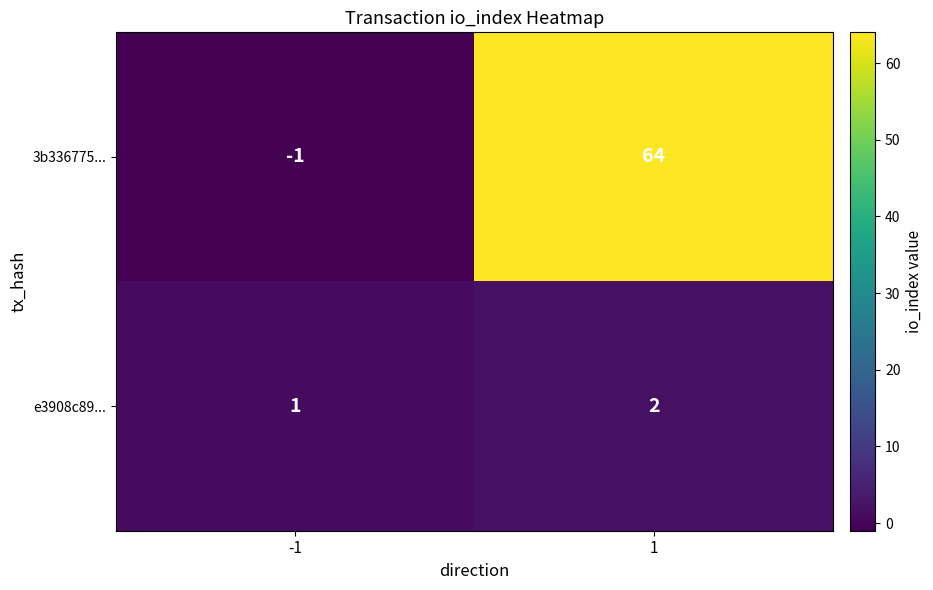

Which series has the largest total across all categories?

3b336775...